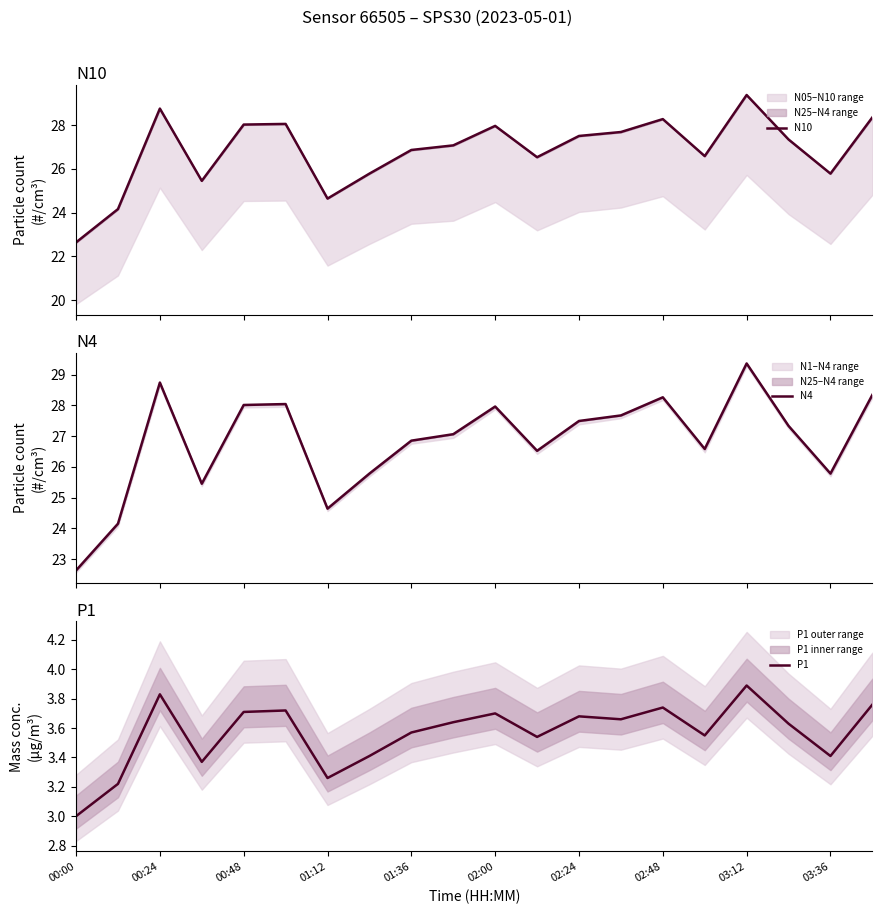

What is the highest value of the P1 series?

3.9